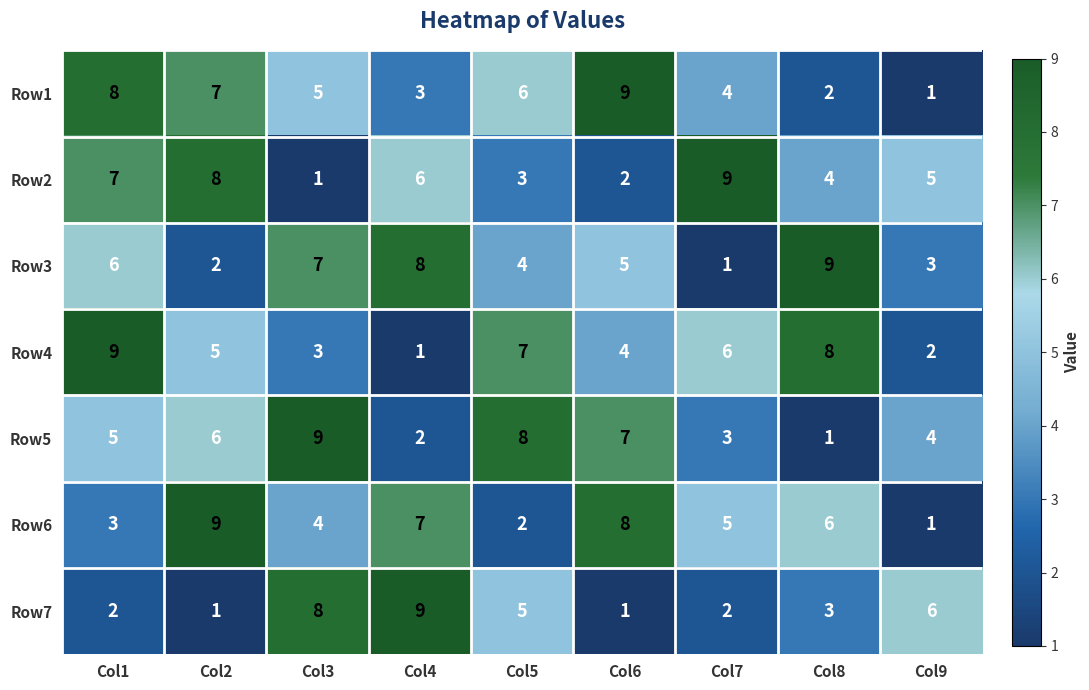

What is the highest value of the Row4 series?

9